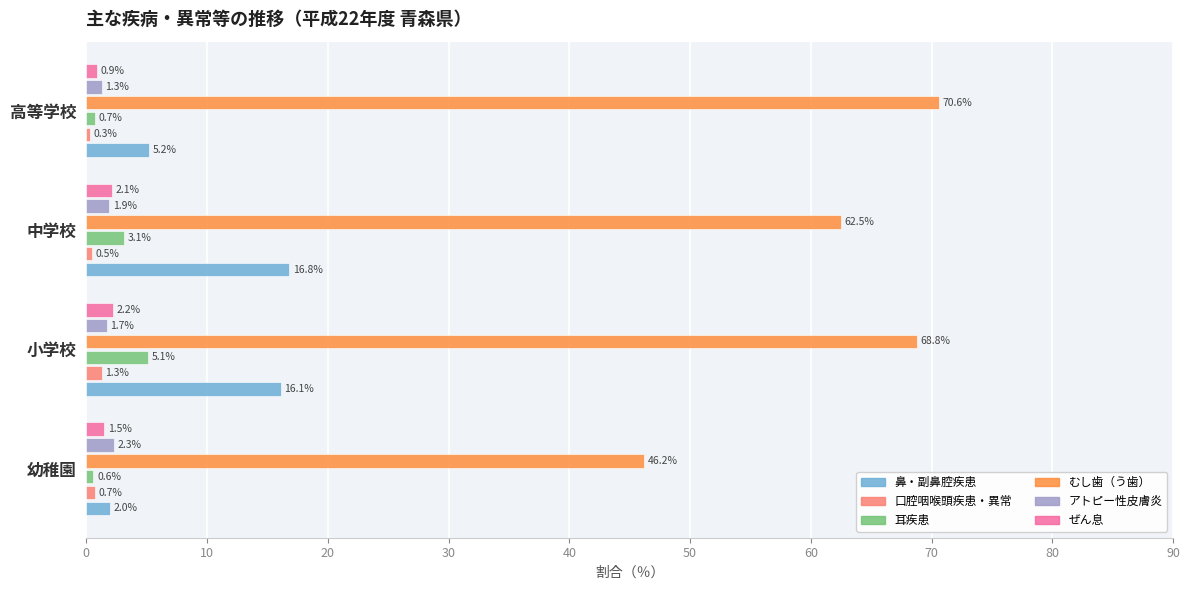

At which category is the sum across all series the highest?

小学校